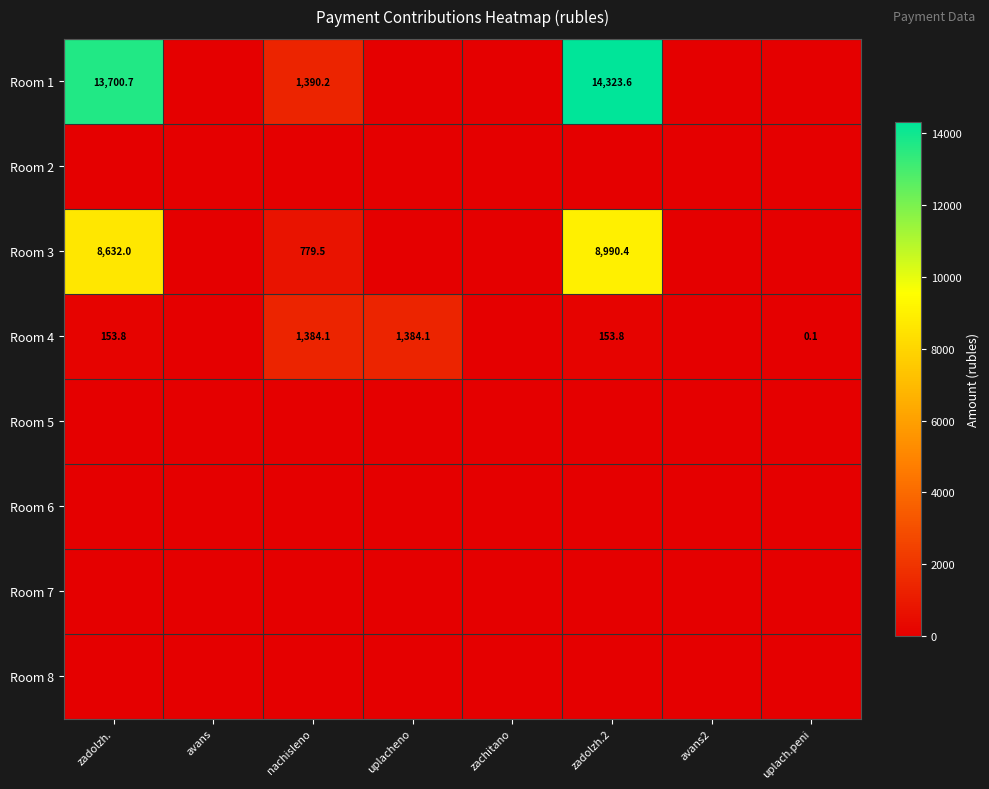

Is it true that Room 4 equals 1384.1 at uplacheno?

True